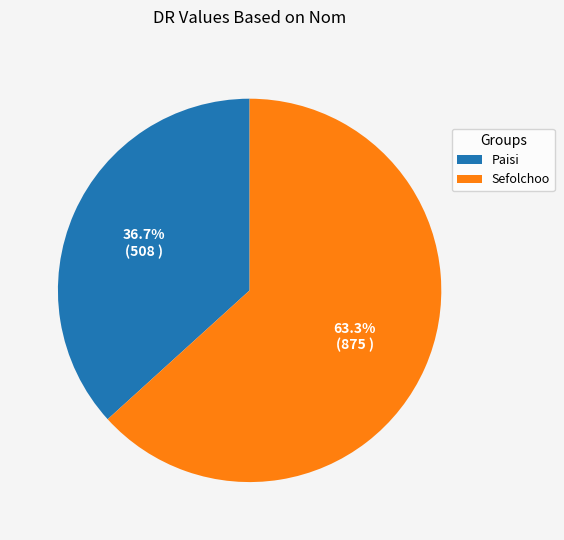

What is the smallest slice in the pie chart?

Paisi